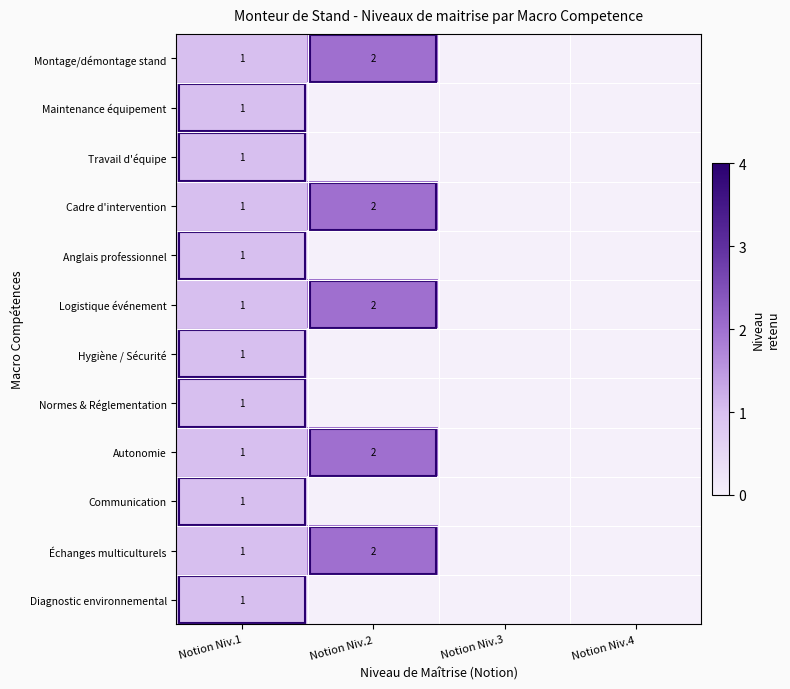

The Maintenance équipement series shows 1 at Notion Niv.1. True or false?

True